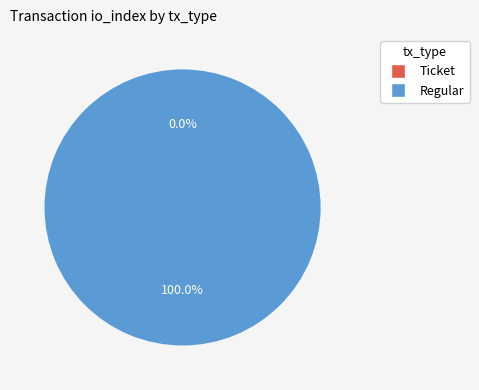

Which category has the biggest portion of the pie?

Regular